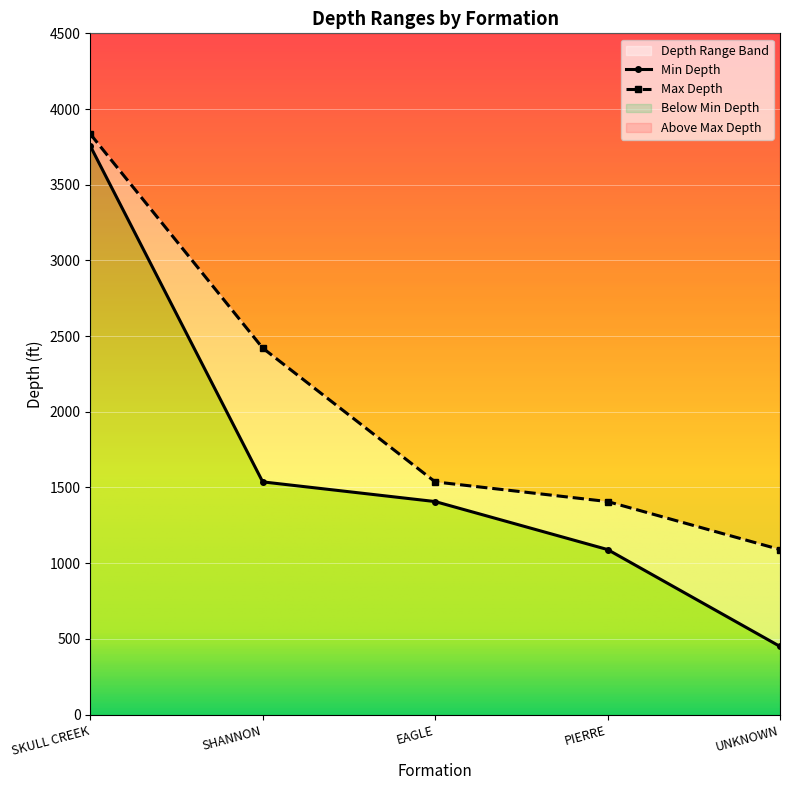

Rank the series by their maximum value, from lowest to highest.

Min Depth, Max Depth